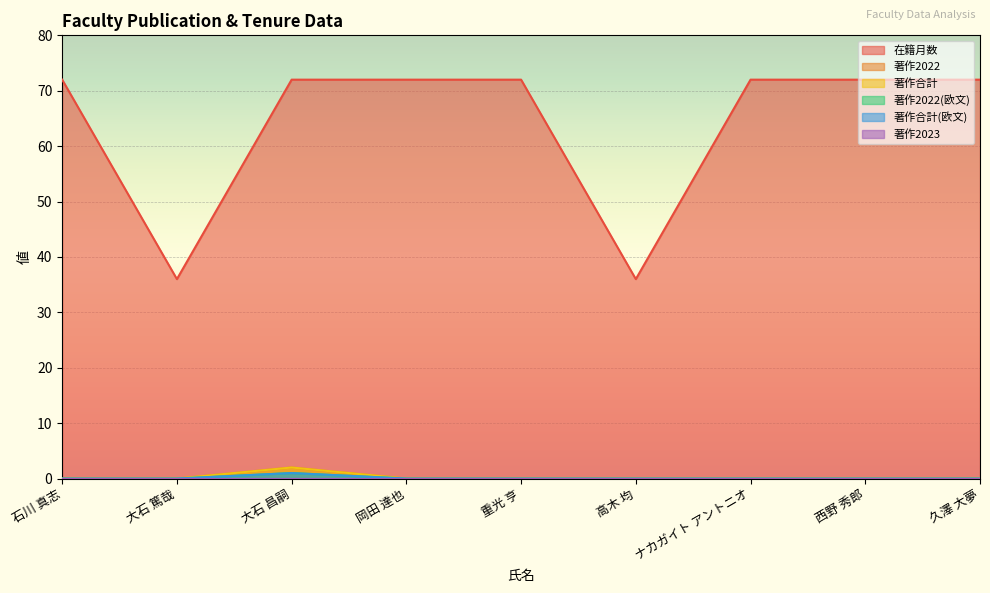

Between ナカガイト アントニオ and 久澤 大夢, which series saw the biggest shift?

在籍月数